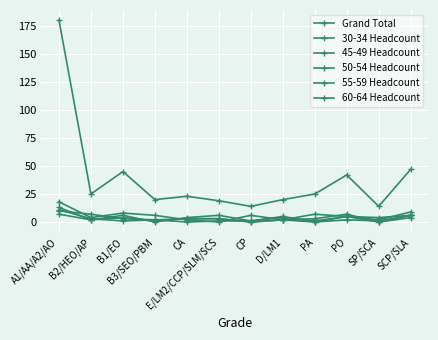

Count the number of data series in this chart.

6